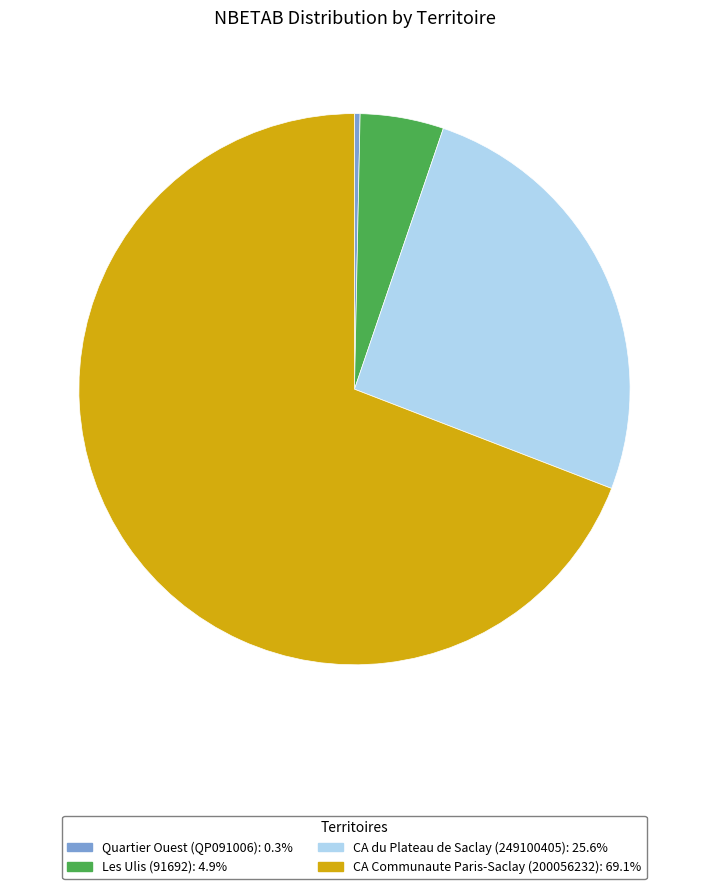

Is there a majority slice in this chart?

Yes